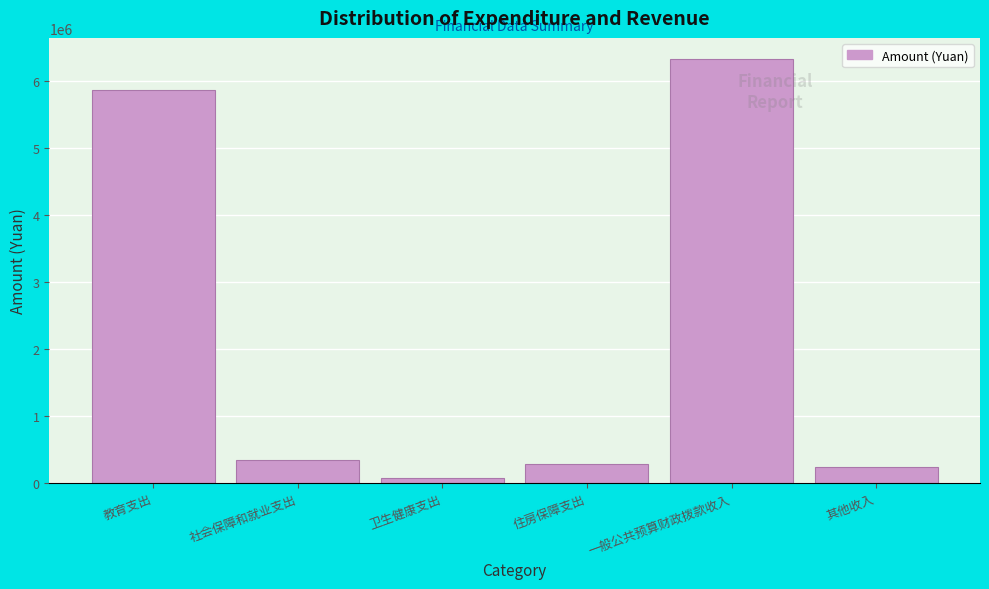

Reading right to left, transcribe all the data shown in this chart.

240817.6	6323409.0	281548.0	81030.9	340373.5	5861274.2